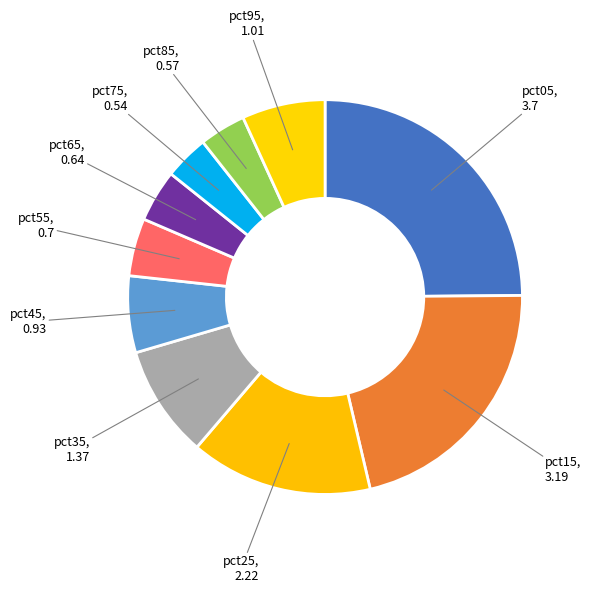

Which slice is the largest?

pct05